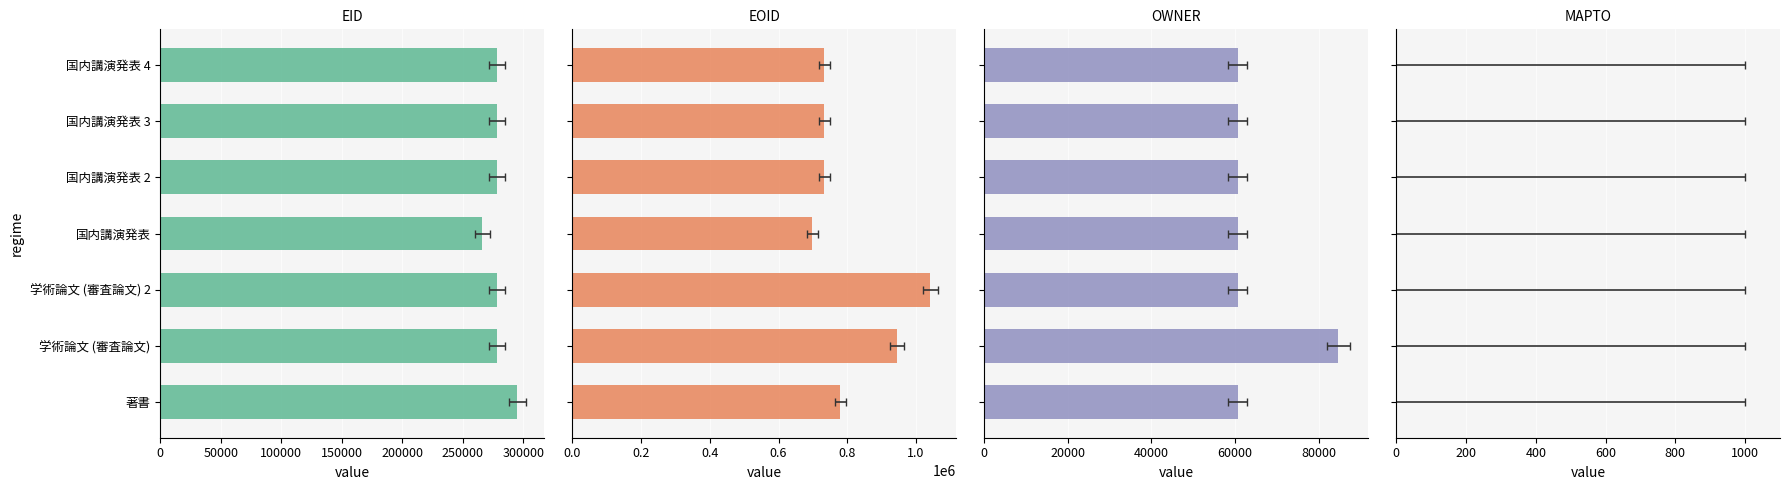

Which series has the largest total across all categories?

EOID